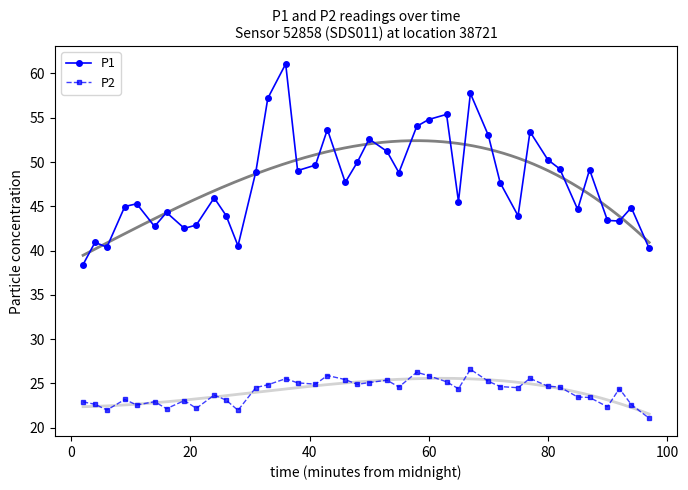

What is the maximum value for P2?

26.6